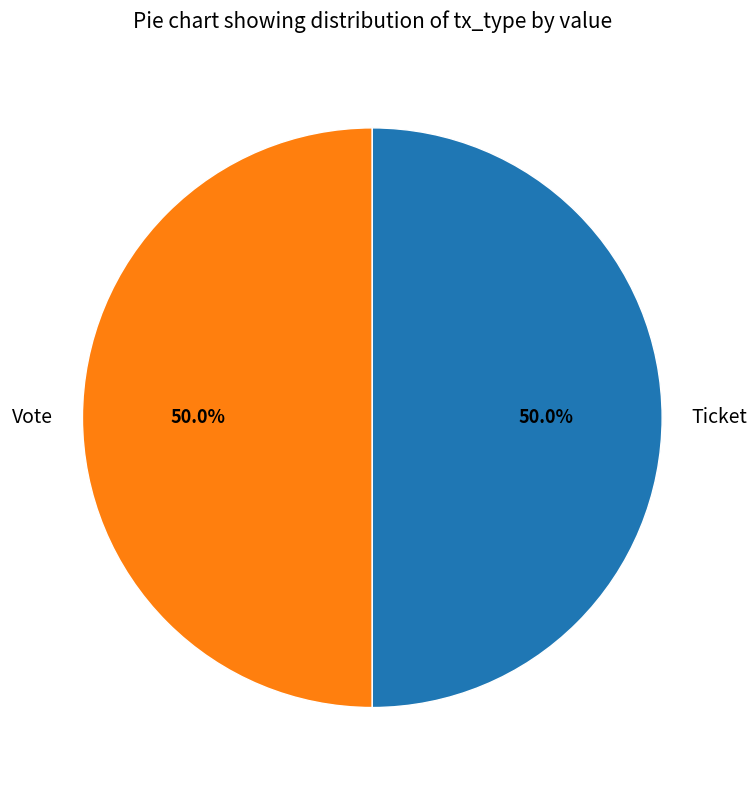

What is the ratio of the value at Vote to the value at Ticket?

1.0